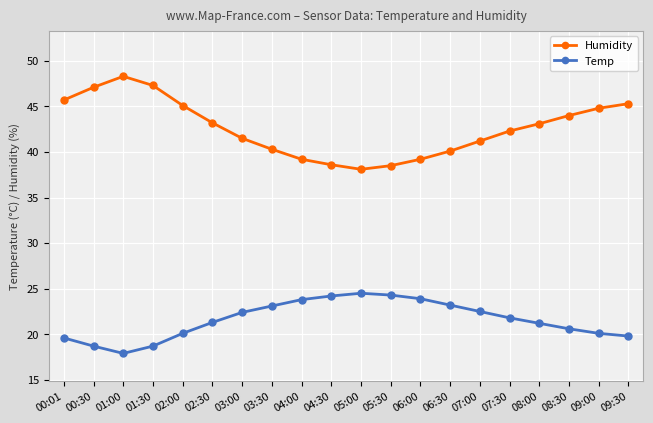

What is the value of the Humidity point at the 5th from the left?

45.1